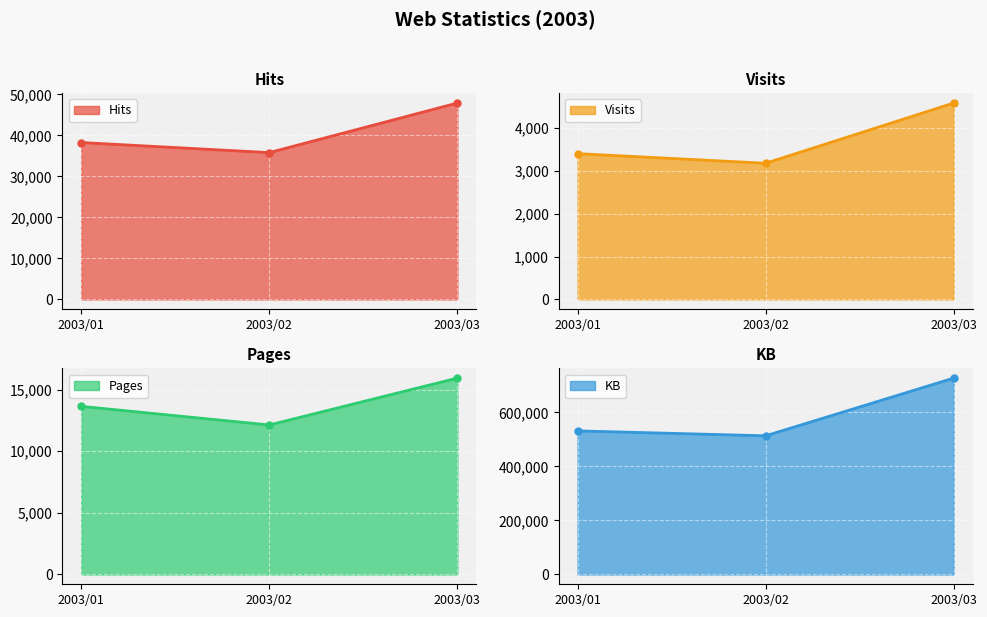

Is it true that Hits equals 64810.9 at 2003/01?

False